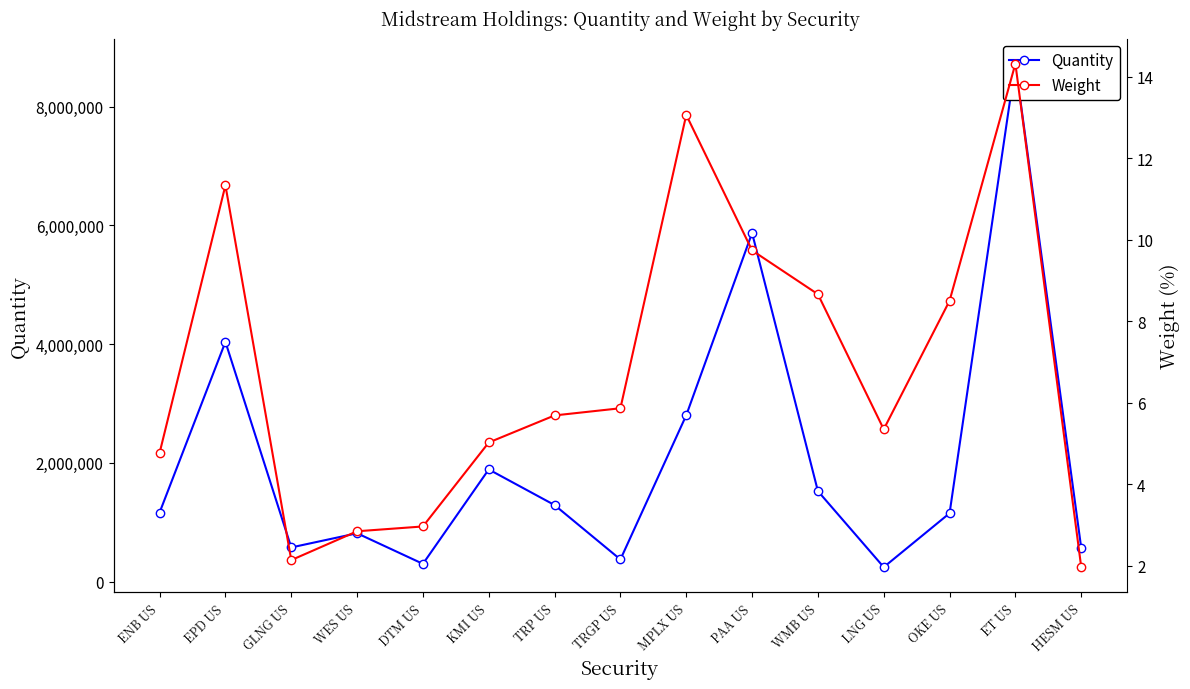

Where is the first local maximum for Quantity?

EPD US